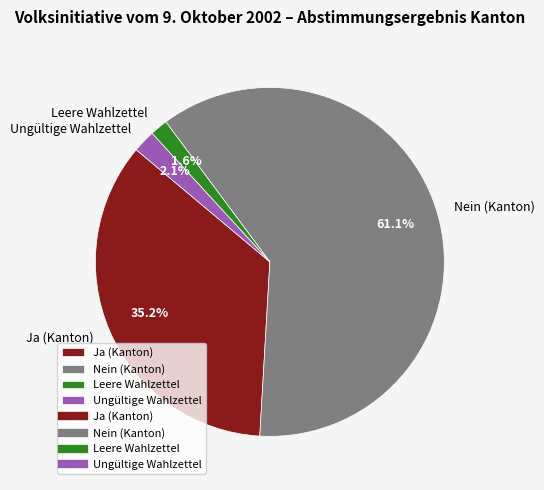

Is there a majority slice in this chart?

Yes